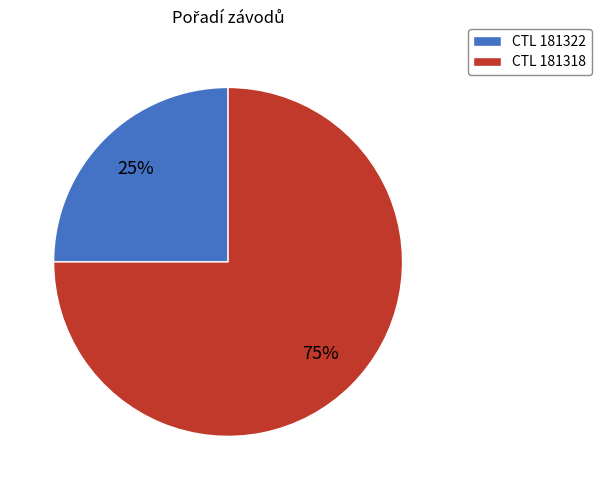

Which category has the biggest portion of the pie?

CTL 181318